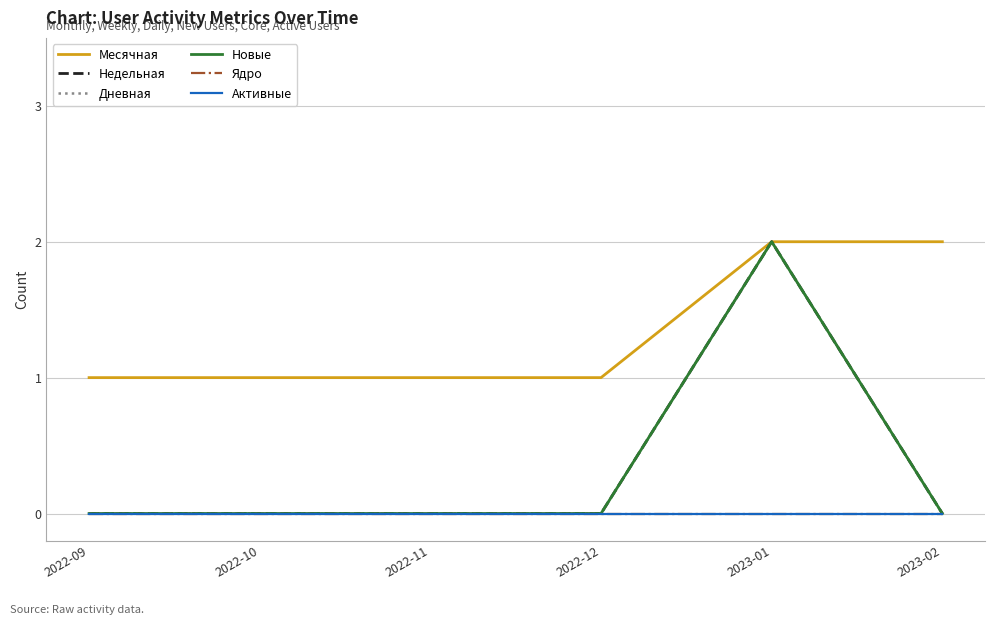

Does the chart have visible grid lines?

Yes